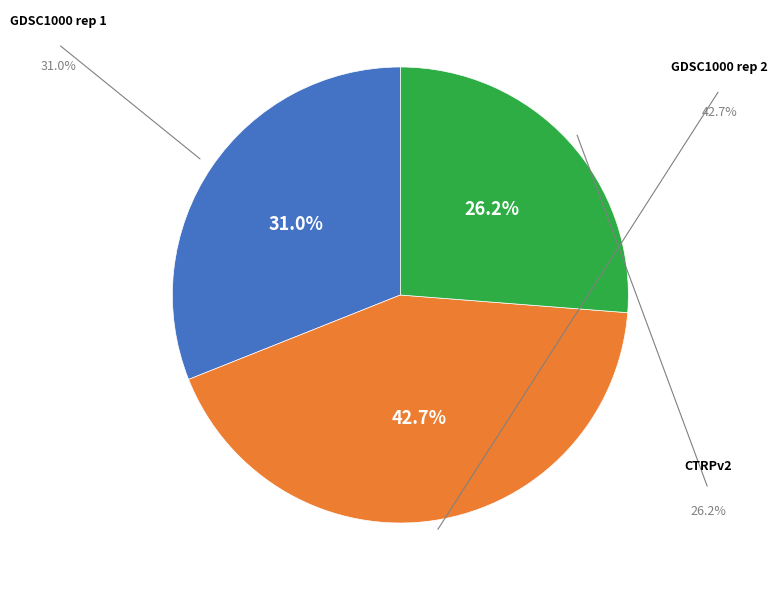

Is there a majority slice in this chart?

No